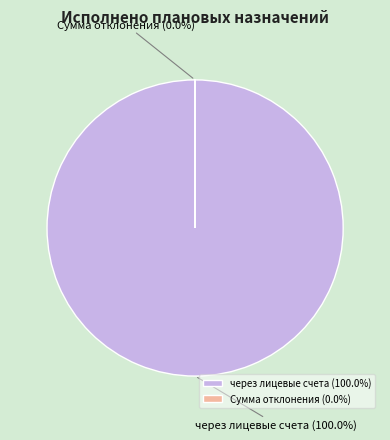

Is there any slice that represents more than half of the pie?

Yes